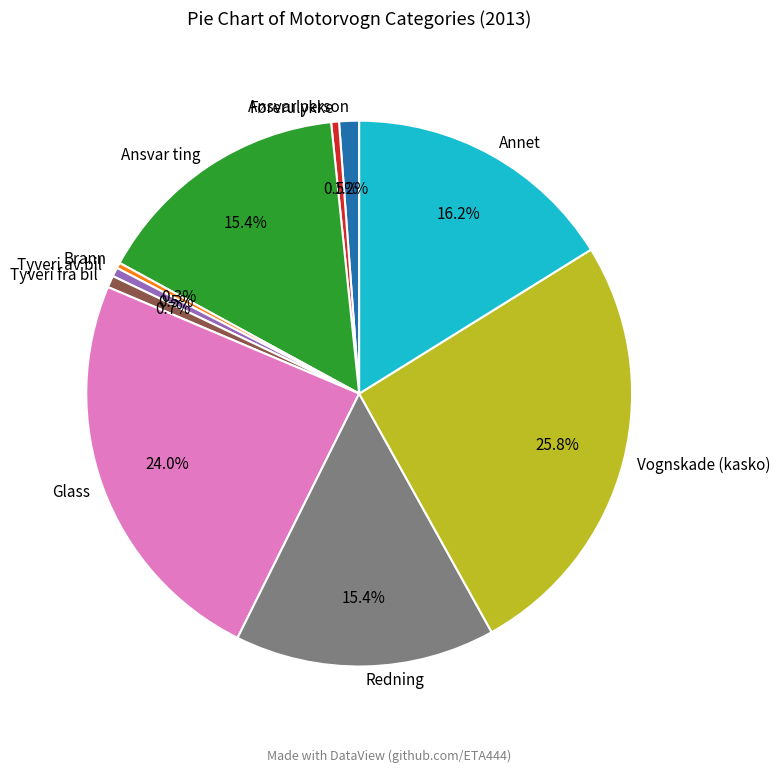

Which has a higher value, Brann or Annet?

Annet